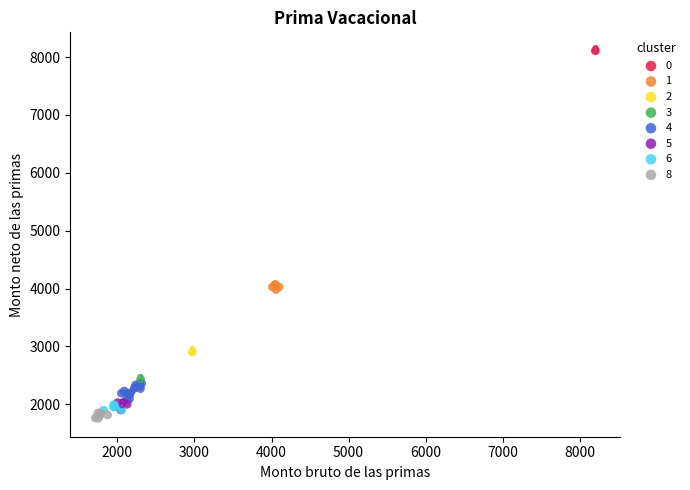

Which series reaches the maximum Y coordinate?

0